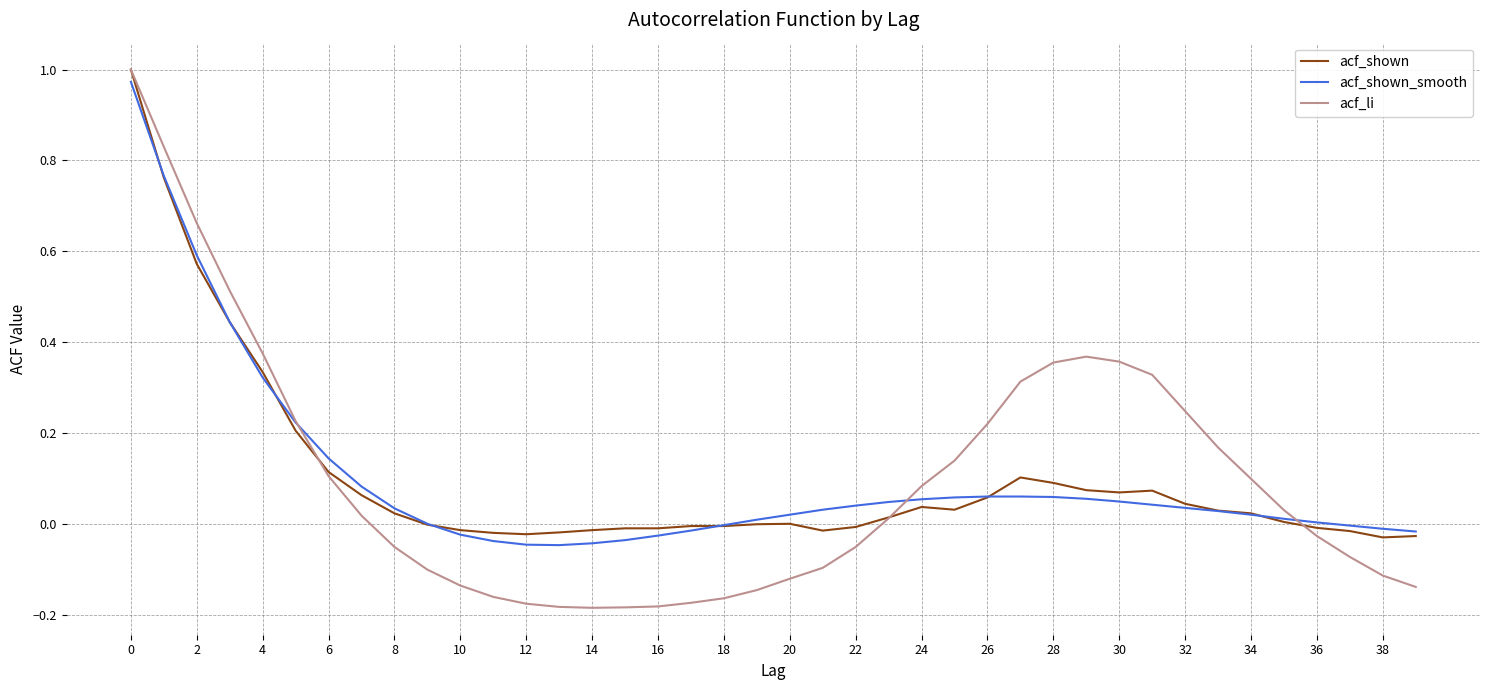

List the series in order of their overall mean, highest first.

acf_li, acf_shown_smooth, acf_shown